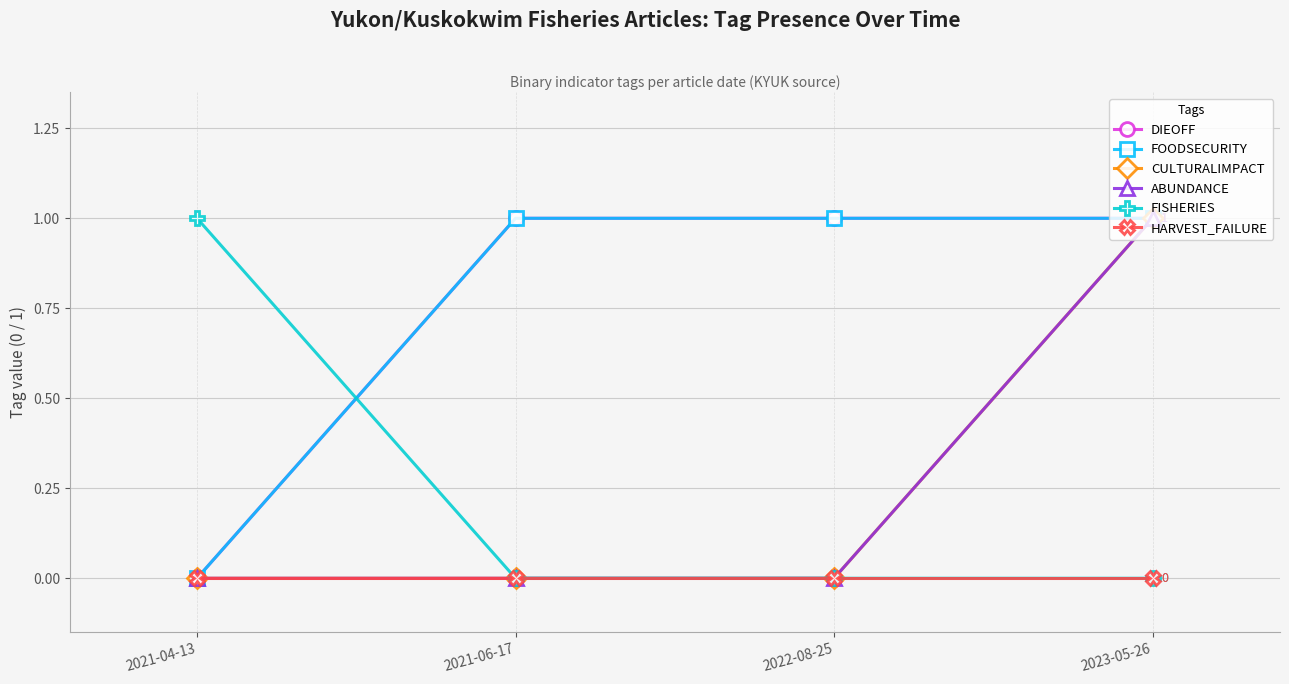

Does the chart have visible grid lines?

Yes